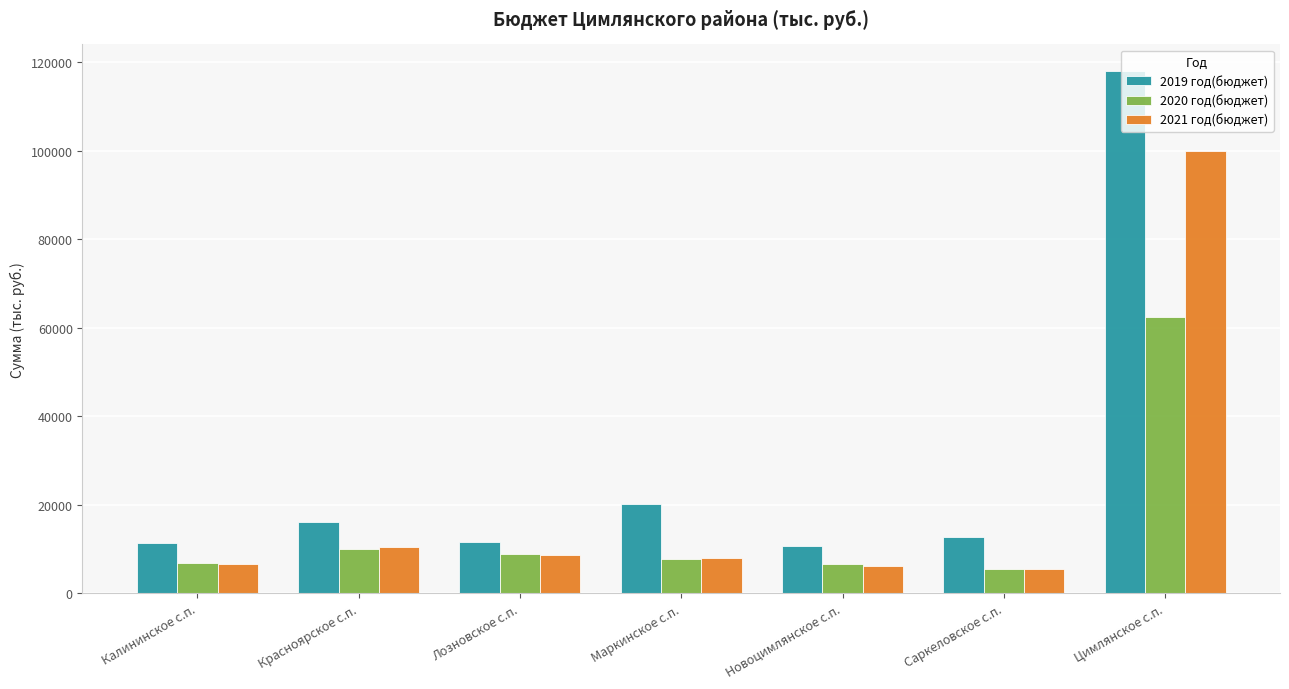

How many groups of bars are there?

7